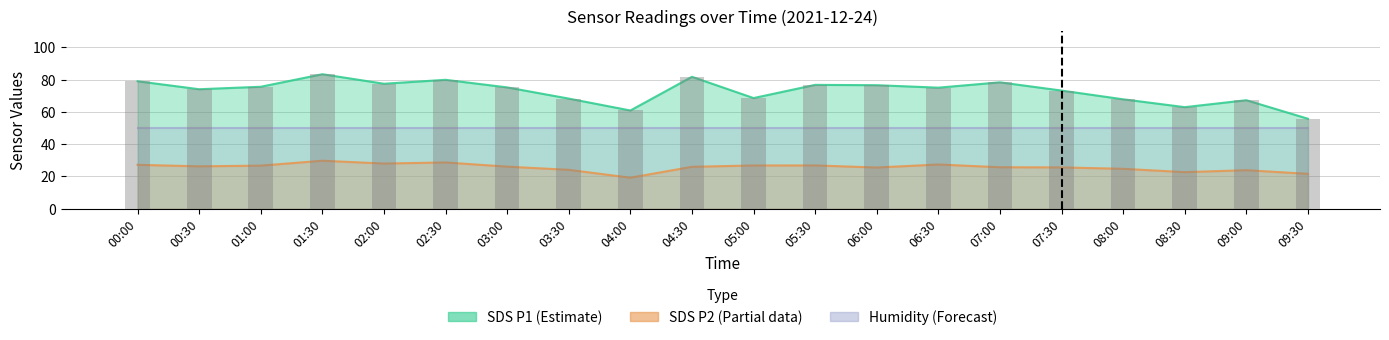

Is it true that SDS_P1 equals 39.4 at 04:00?

False